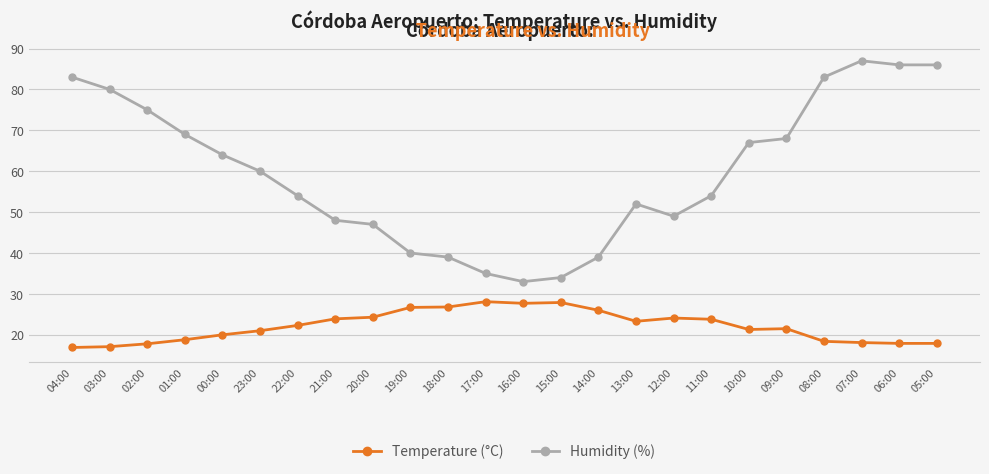

At which label does Humidity (%) reach its peak?

07:00